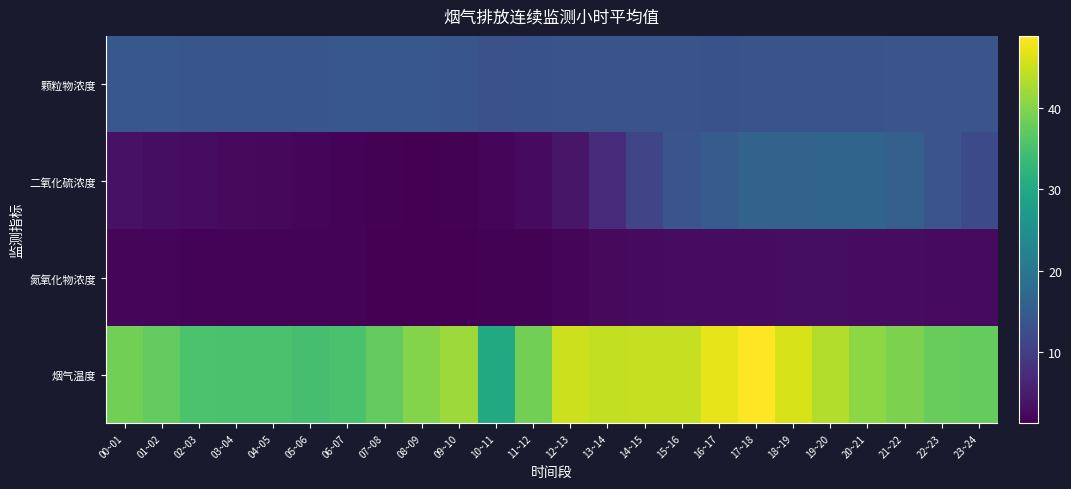

Which label corresponds to the smallest value in the chart?

08~09